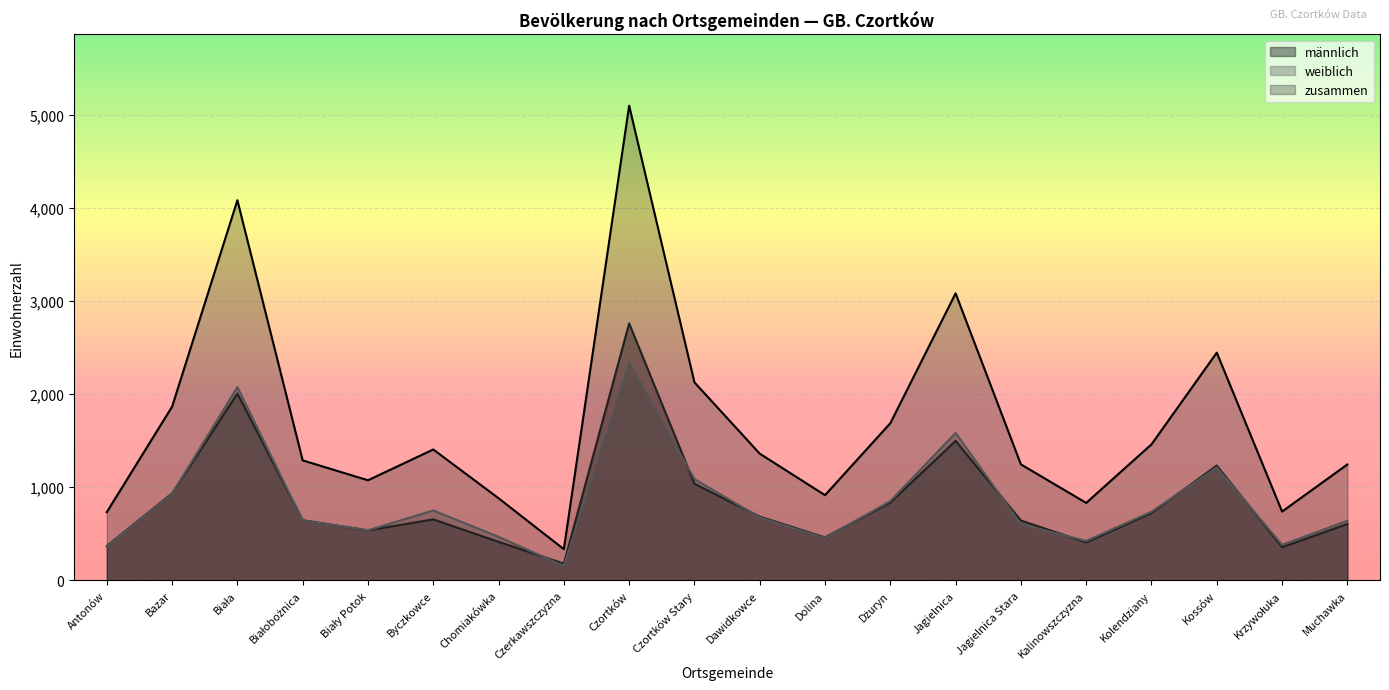

What is the maximum value shown in the chart?

5099